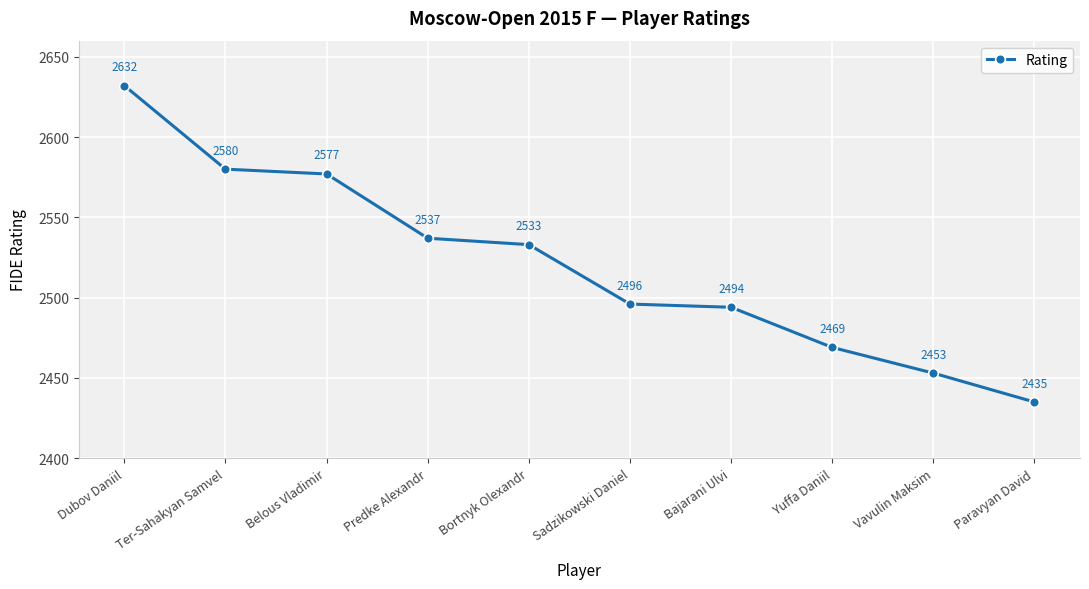

How many data points are less than 2533?

5